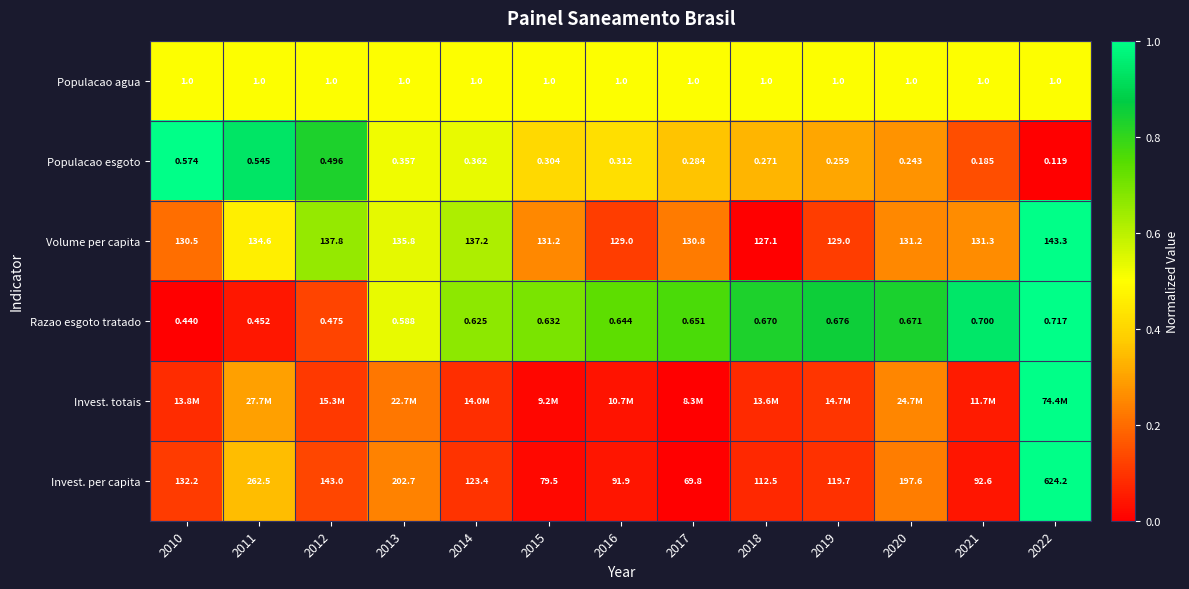

Is the value of Populacao agua at 2016 greater than the value of Populacao esgoto at 2022?

Yes